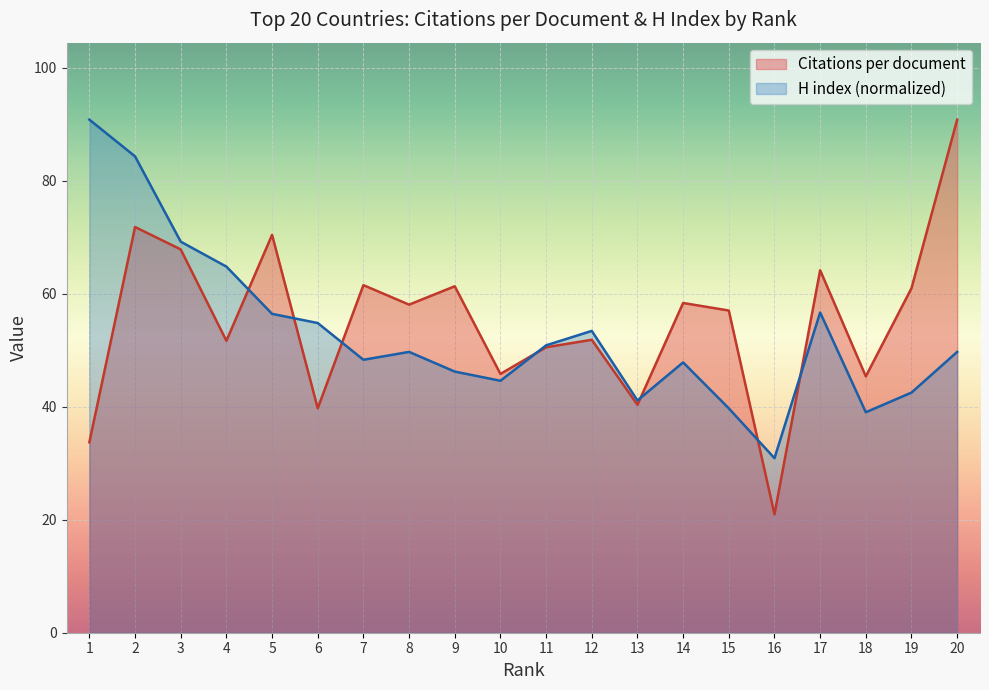

What is the difference between the maximum and second lowest values in the Citations per document series?

57.1